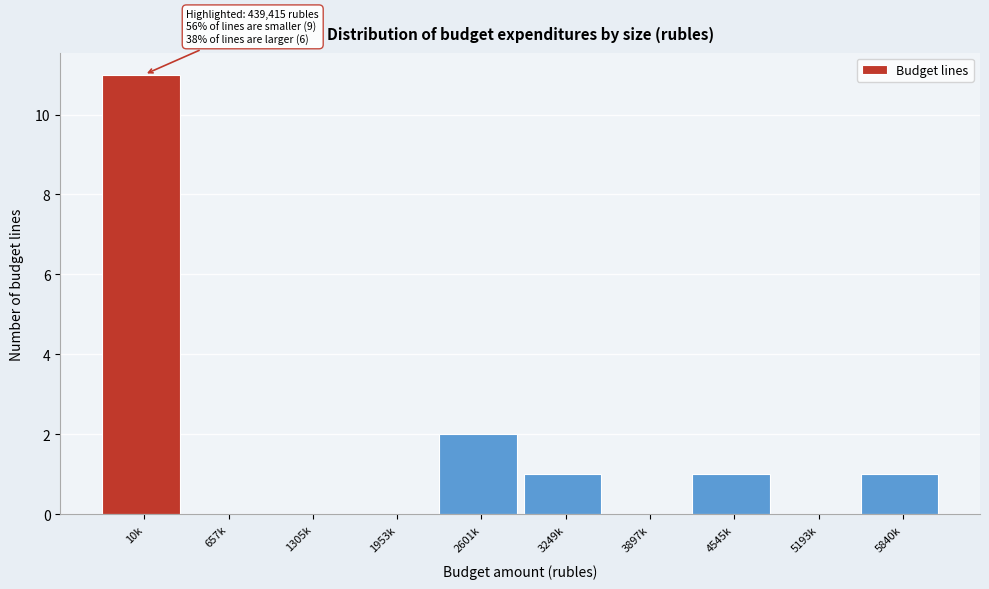

Reading right to left, transcribe all the data shown in this chart.

5840k=1	5193k=0	4545k=1	3897k=0	3249k=1	2601k=2	1953k=0	1305k=0	657k=0	10k=11